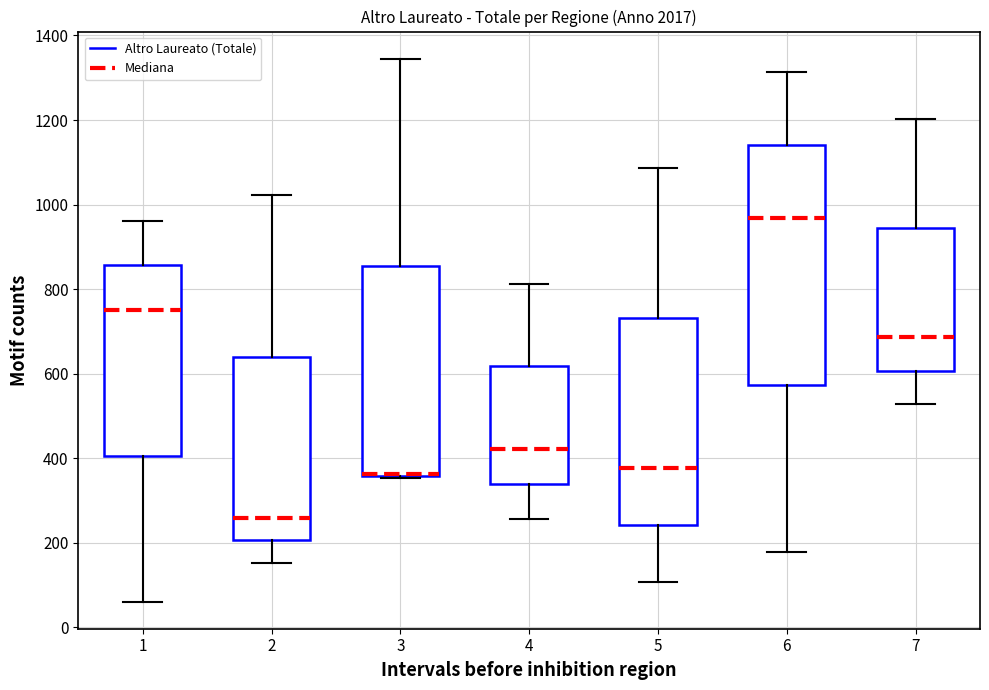

Where does the lower whisker of the box at x = 5 end on the y-axis? The values are not printed on the chart, so give them approximately, as read against the axis.

100